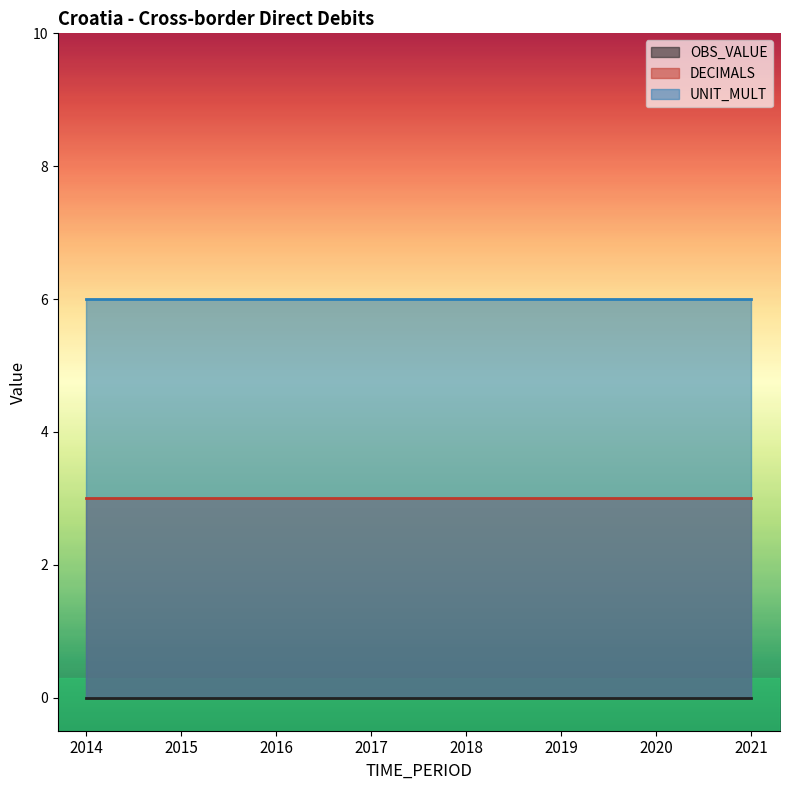

Rank the series by their maximum value, from highest to lowest.

UNIT_MULT, DECIMALS, OBS_VALUE